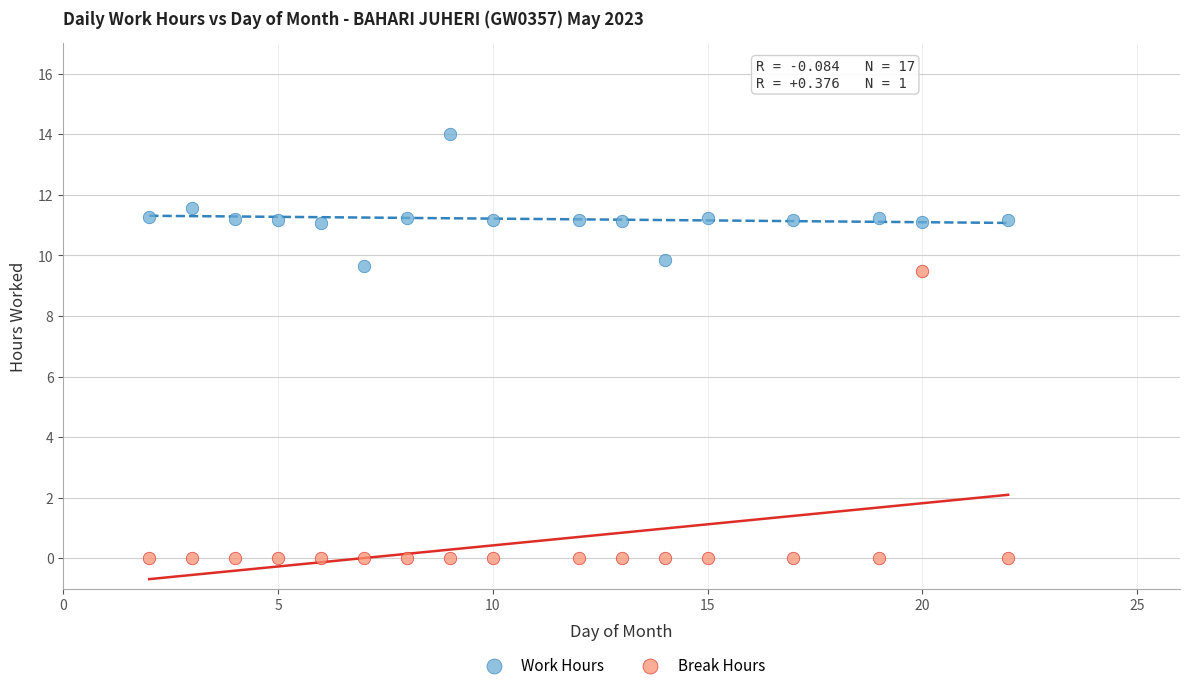

Which series has the widest spread of Y values?

Break Hours